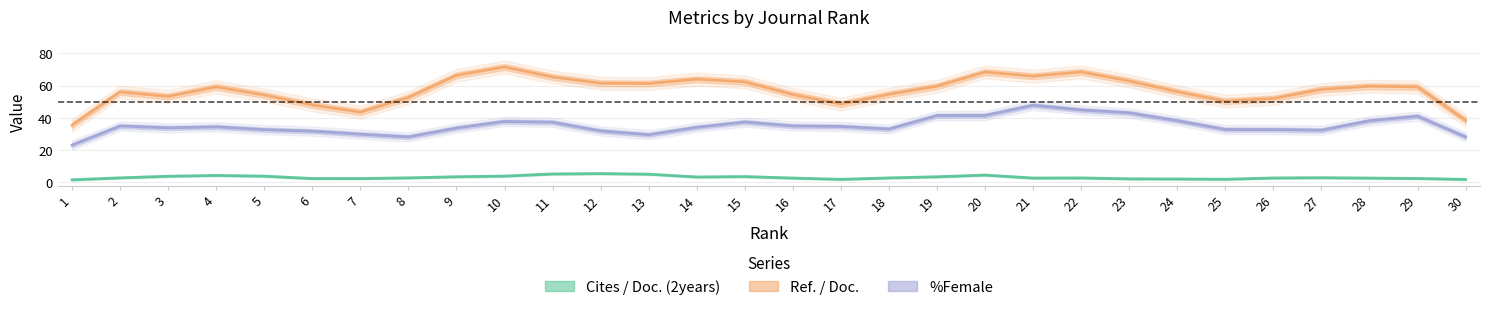

What is the sum of all Cites / Doc. (2years) values?

93.9